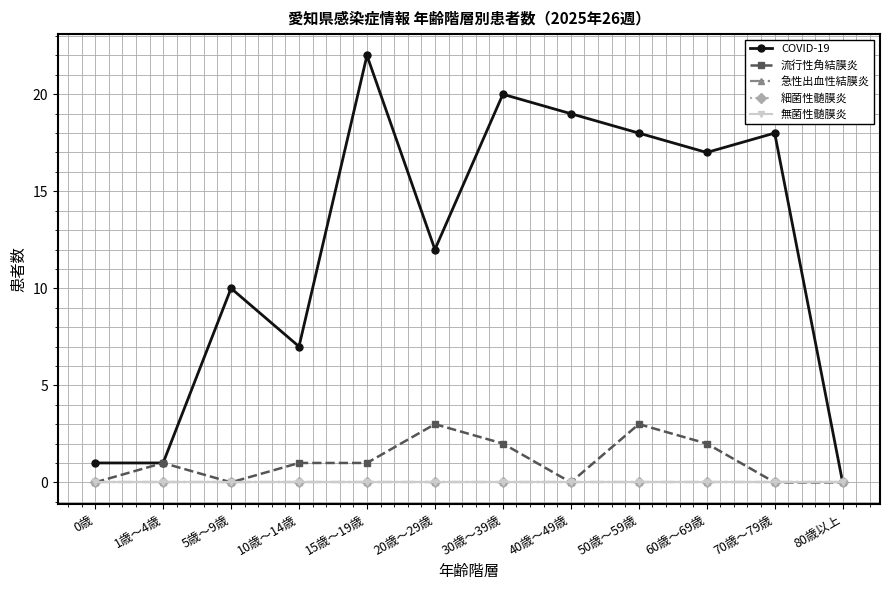

Is the value of 無菌性髄膜炎 at 0歳 greater than the value of 急性出血性結膜炎 at 5歳～9歳?

No